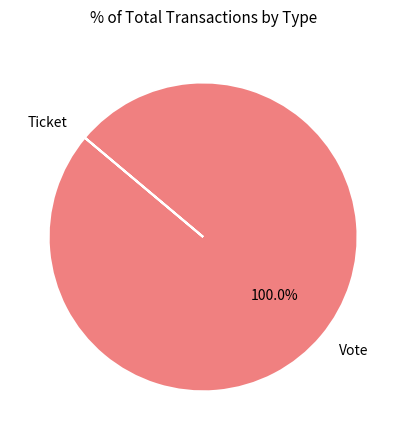

Which slice is the largest?

Vote